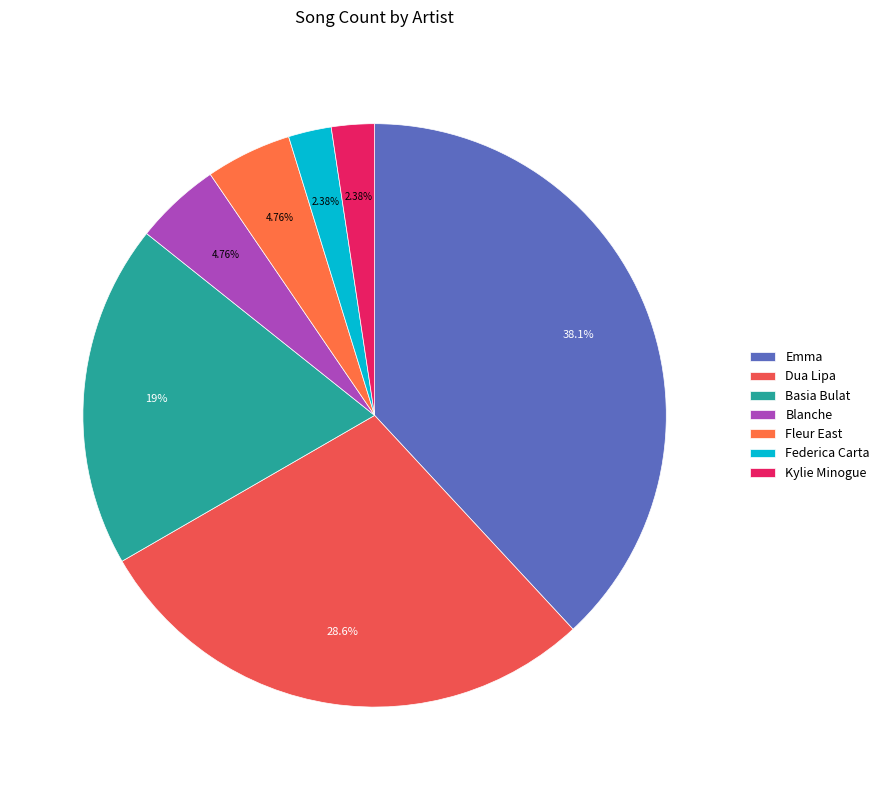

Rank the categories by value from highest to lowest.

Emma, Dua Lipa, Basia Bulat, Blanche, Fleur East, Federica Carta, Kylie Minogue